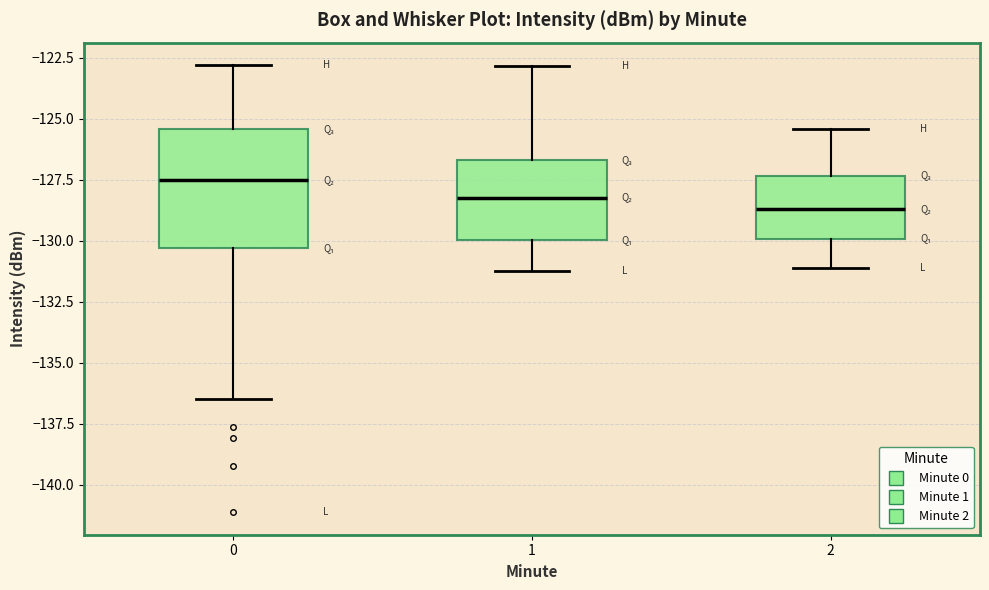

Reading left to right, read every box against the y-axis: the position of its median line, the range the box covers, and the ends of its whiskers. The values are not printed on the chart, so give them approximately, as read against the axis.

0: median -127.5, box -130.5 to -125.5, whiskers -136.5 to -123.0
1: median -128.0, box -130.0 to -126.5, whiskers -131.0 to -123.0
2: median -128.5, box -130.0 to -127.5, whiskers -131.0 to -125.5